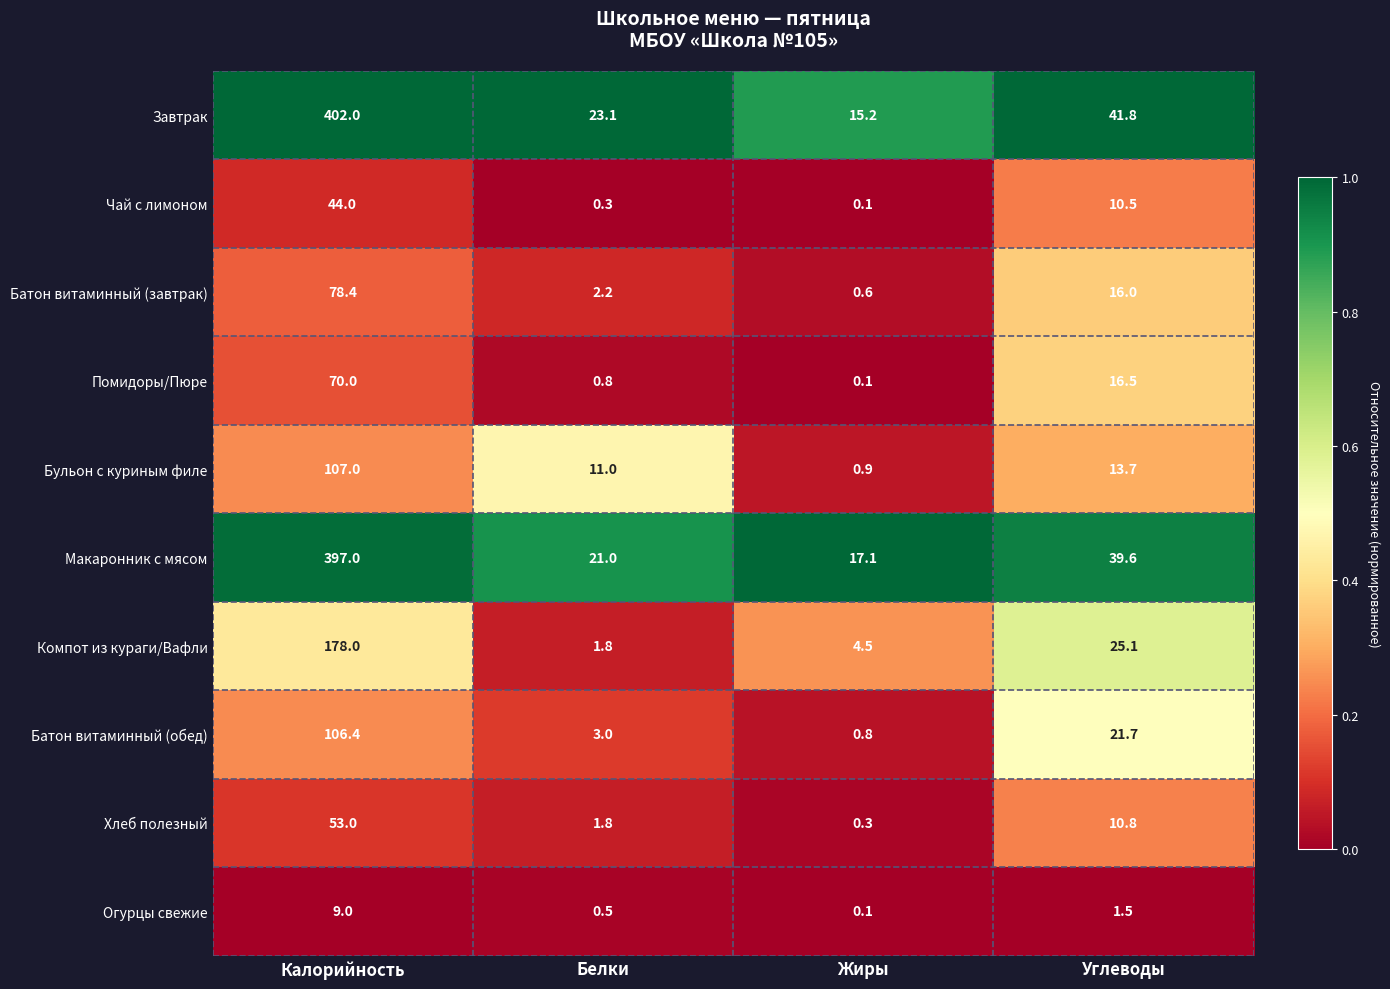

The Хлеб полезный series shows 1.8 at Белки. True or false?

True